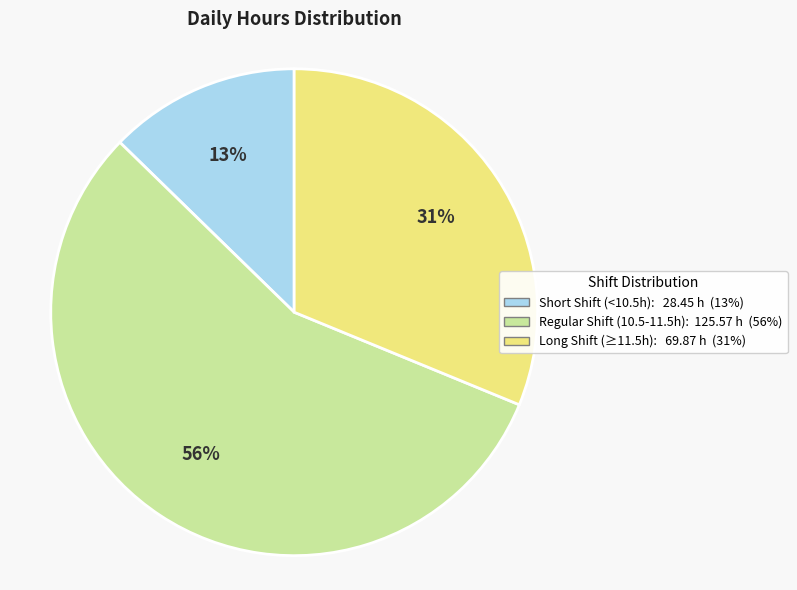

Is there a majority slice in this chart?

Yes